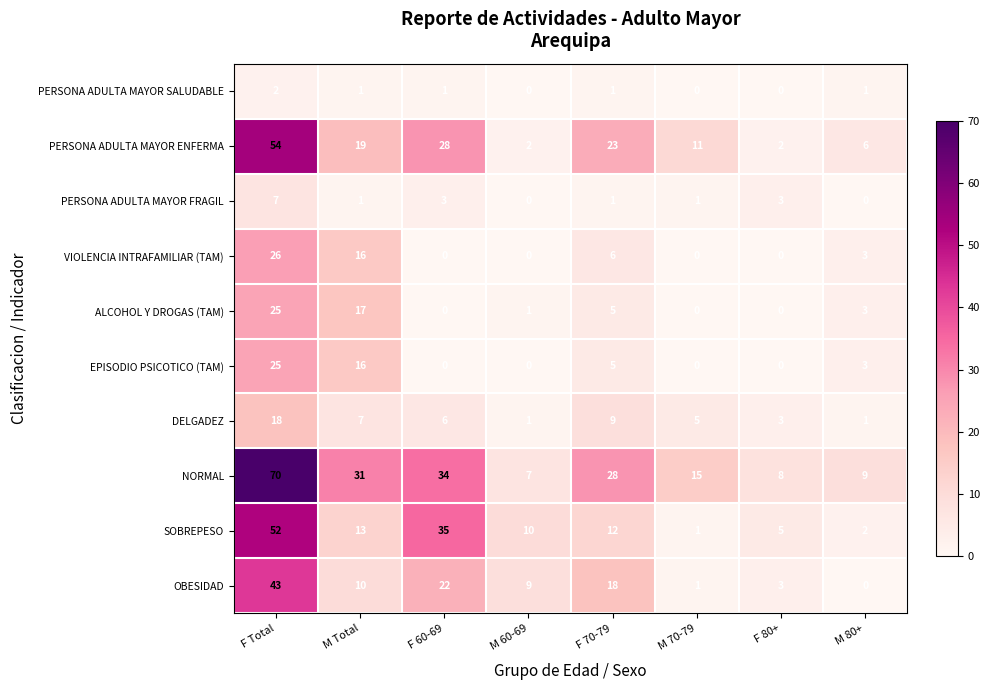

Is it true that SOBREPESO equals 13 at M Total?

True